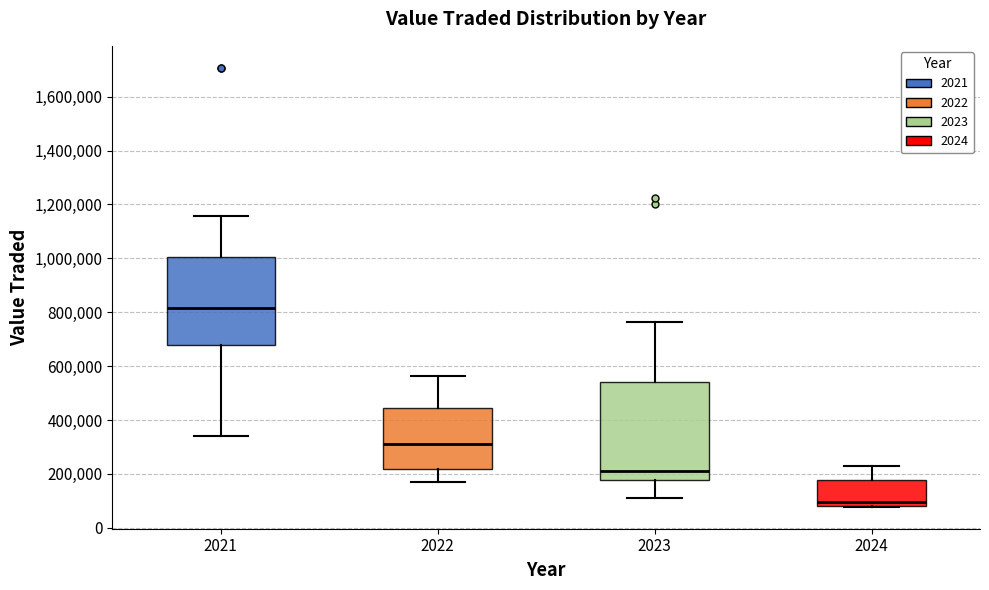

Which box's median line is the highest?

2021